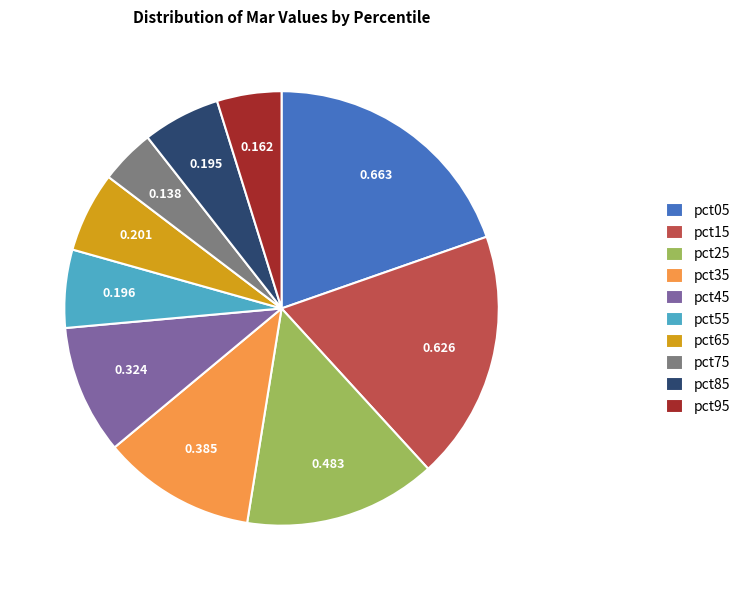

Is the sum of pct95 and pct25 greater than half?

No